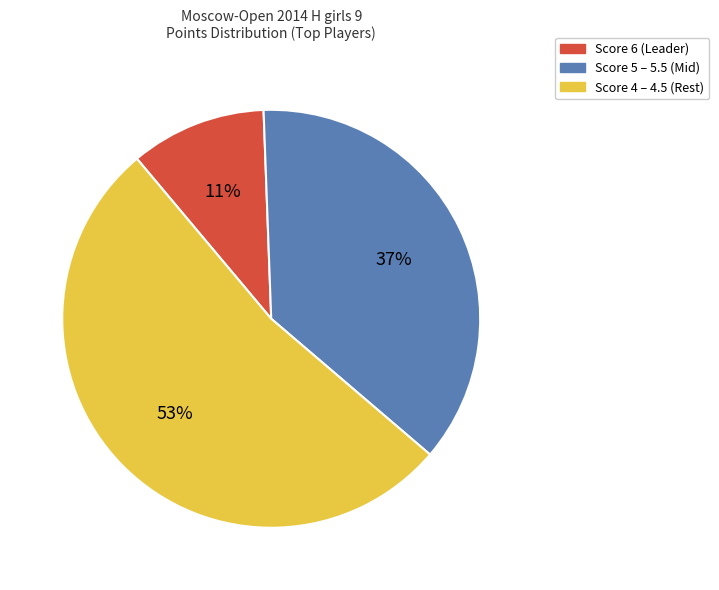

Count the number of slices in the pie.

3